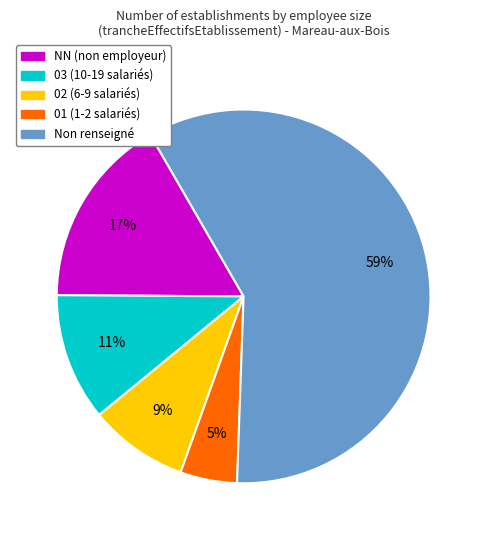

To the nearest percent, what is the average slice percentage?

20%